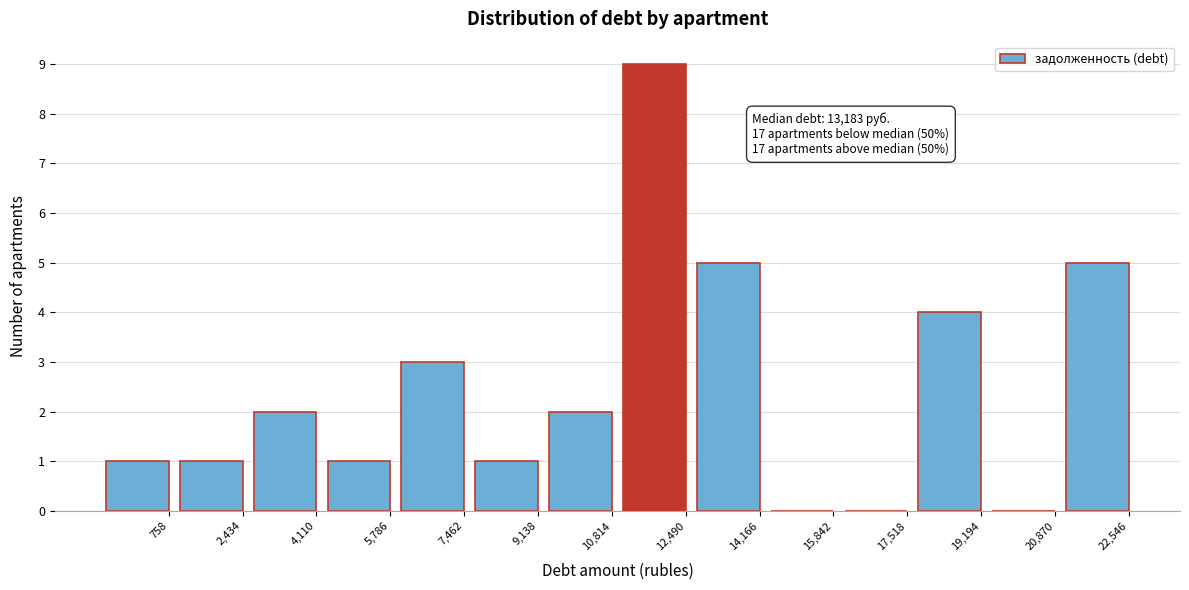

Reading right to left, list all the values displayed in this chart.

22,546=5	20,870=0	19,194=4	17,518=0	15,842=0	14,166=5	12,490=9	10,814=2	9,138=1	7,462=3	5,786=1	4,110=2	2,434=1	758=1